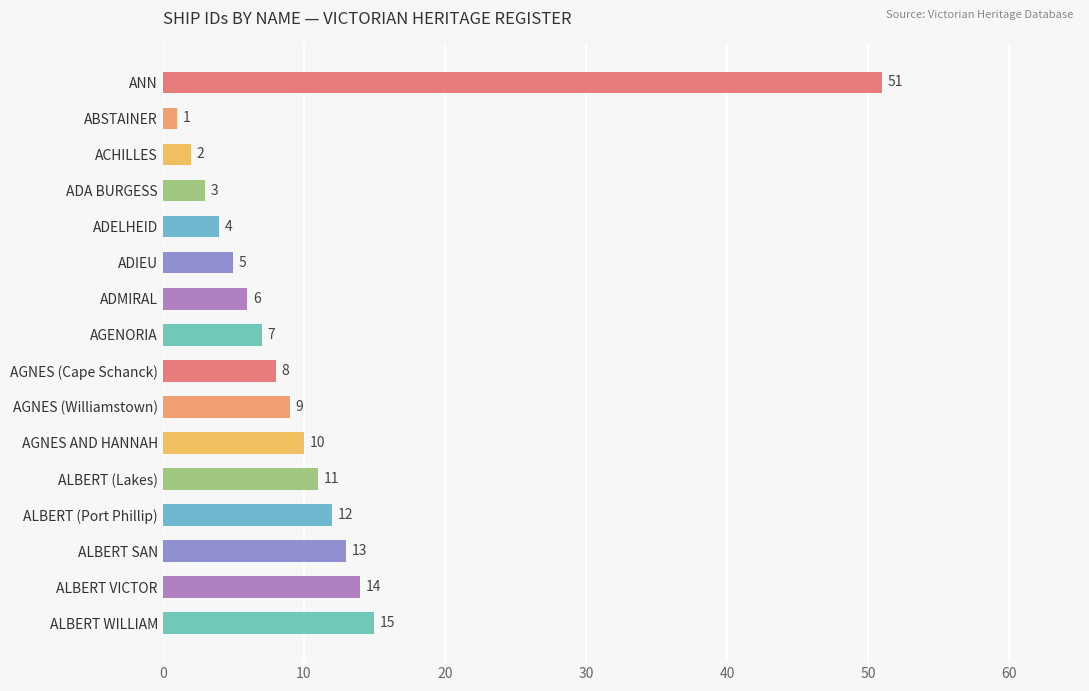

At which category does the chart reach its peak across all series?

ANN